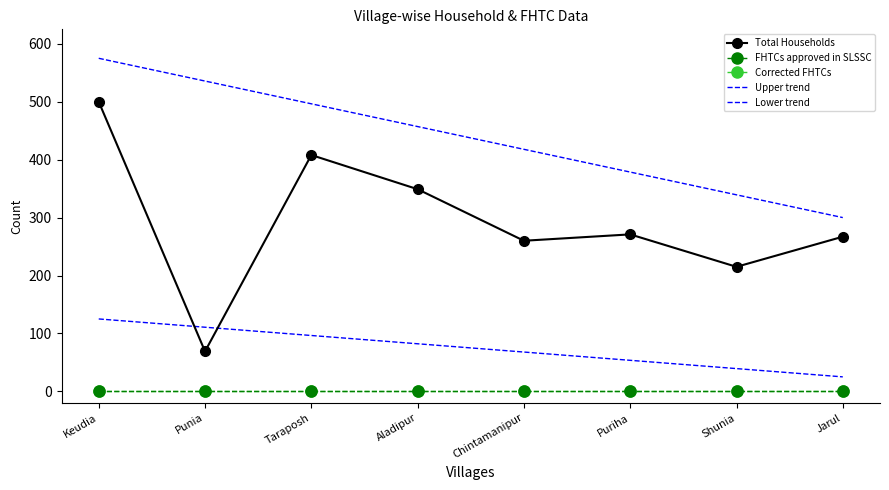

The Total Households series shows 185.3 at Taraposh. True or false?

False